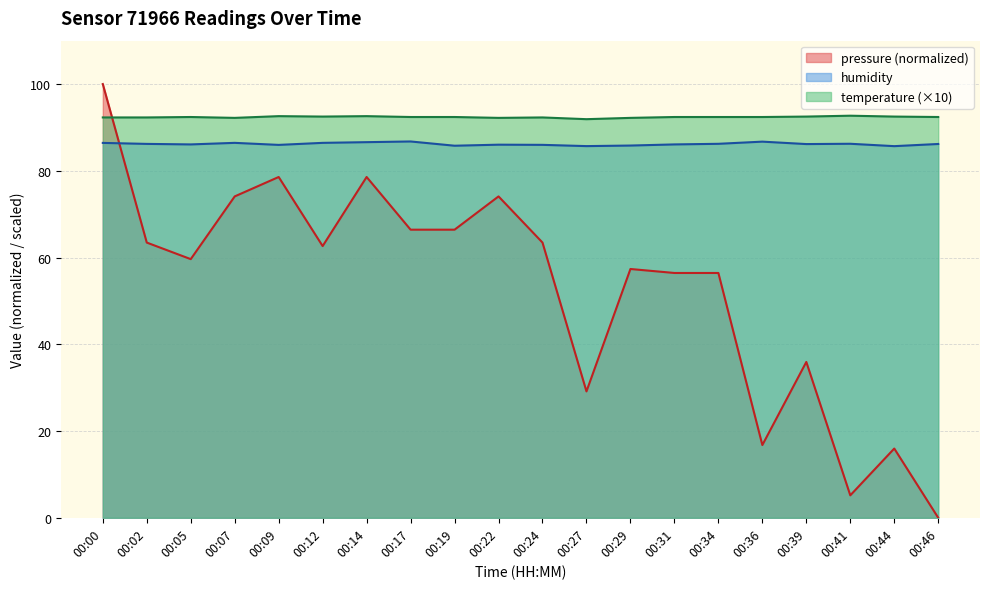

How many interior local peaks does the temperature series have?

5